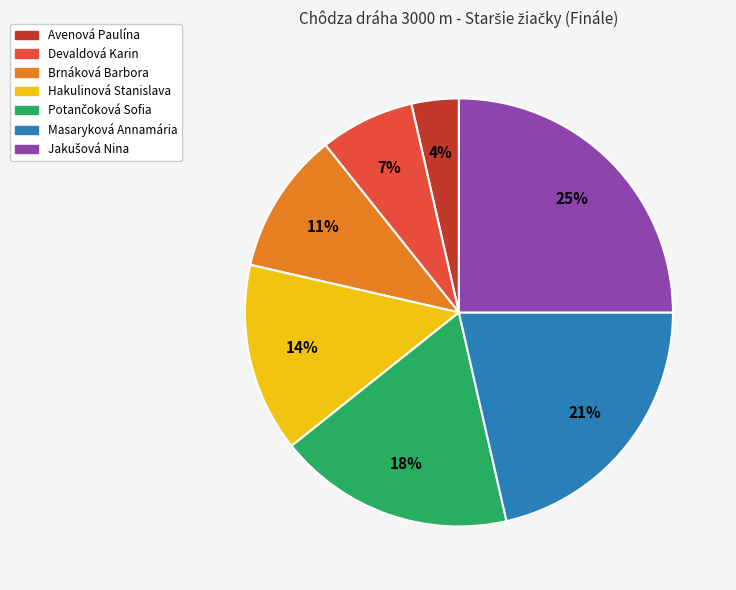

To the nearest percent, what percentage of the pie is Masaryková Annamária?

21%